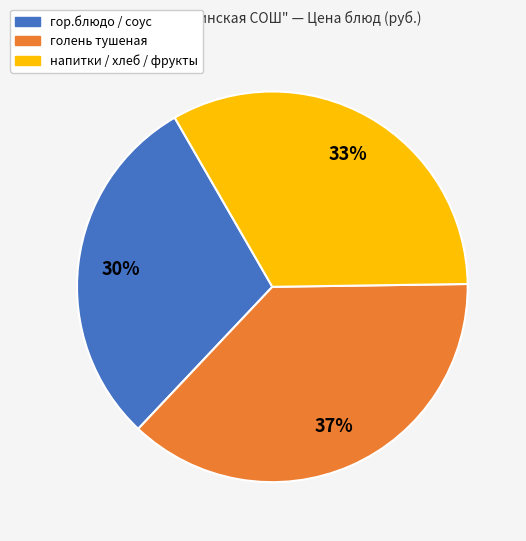

Is there any slice that represents more than half of the pie?

No